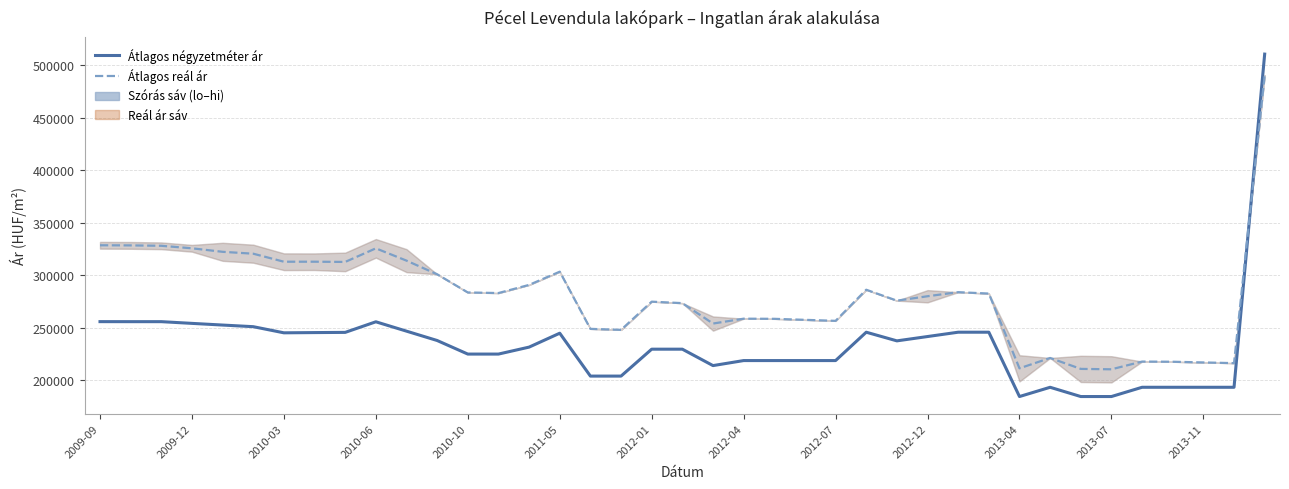

Count the number of categories in the chart.

39